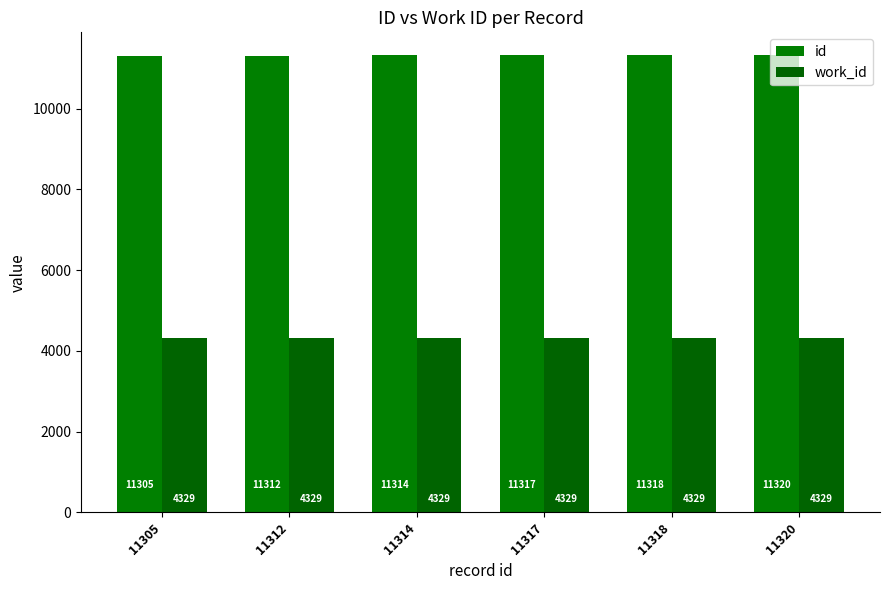

How many distinct data groups are displayed?

2